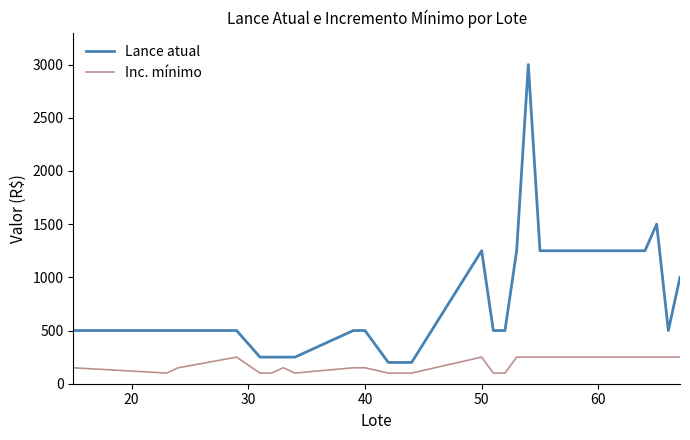

What is the difference between the maximum and minimum values in the Inc. mínimo series?

150